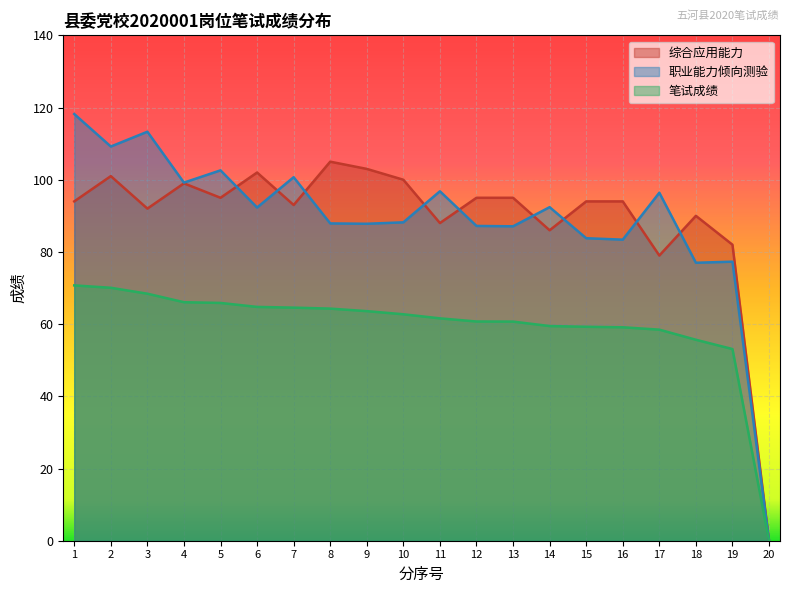

What are all the series names shown in the legend?

综合应用能力, 职业能力倾向测验, 笔试成绩